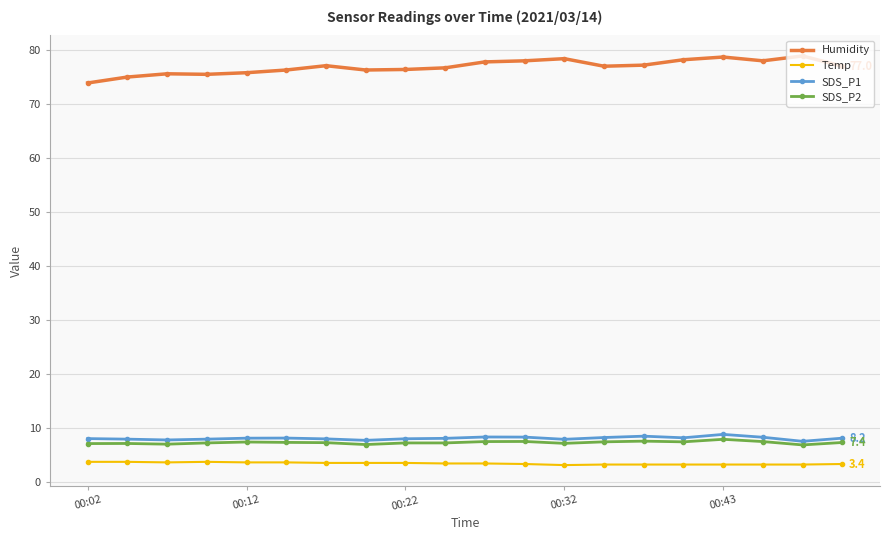

What is the lowest value of the Humidity series?

73.9